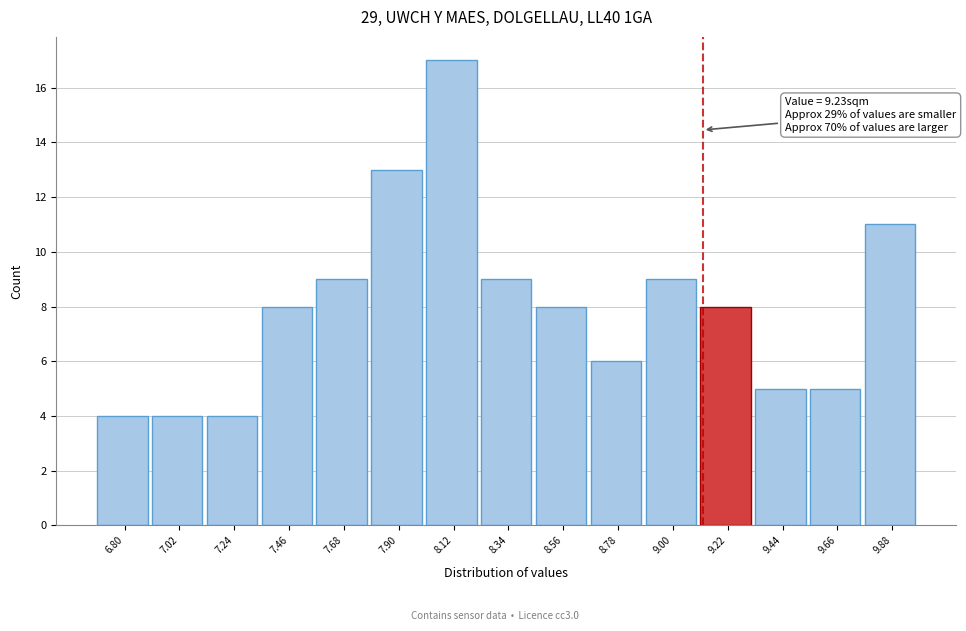

Reading right to left, list all the values displayed in this chart.

11	5	5	8	9	6	8	9	17	13	9	8	4	4	4